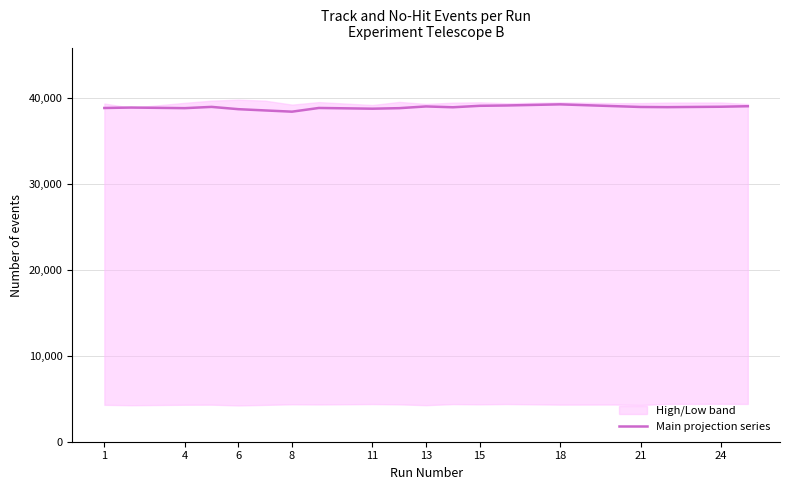

The value of Main projection series at 6 is 38677. True or false?

True